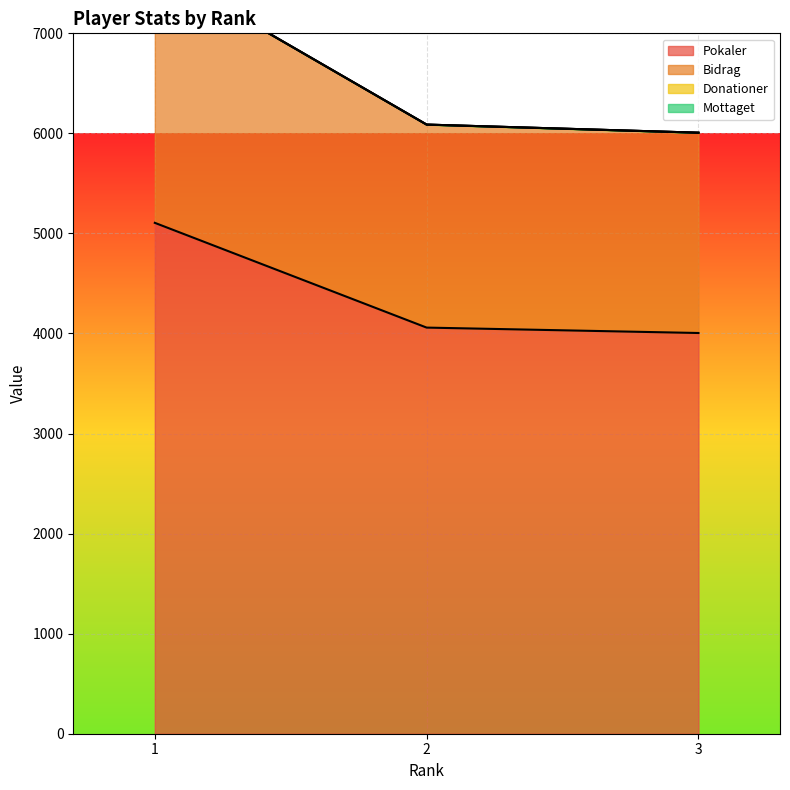

What is the sum of the Bidrag values at 3 and 2?

12095